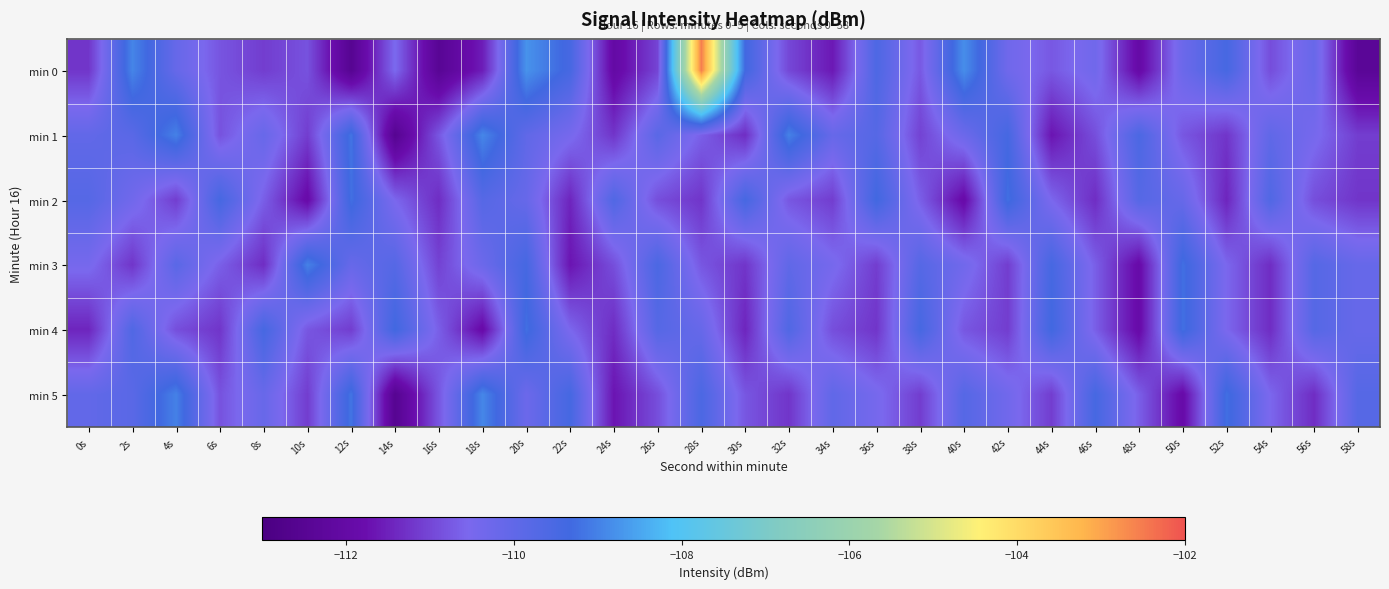

What is the spread (max minus min) of values at 6s?

1.8